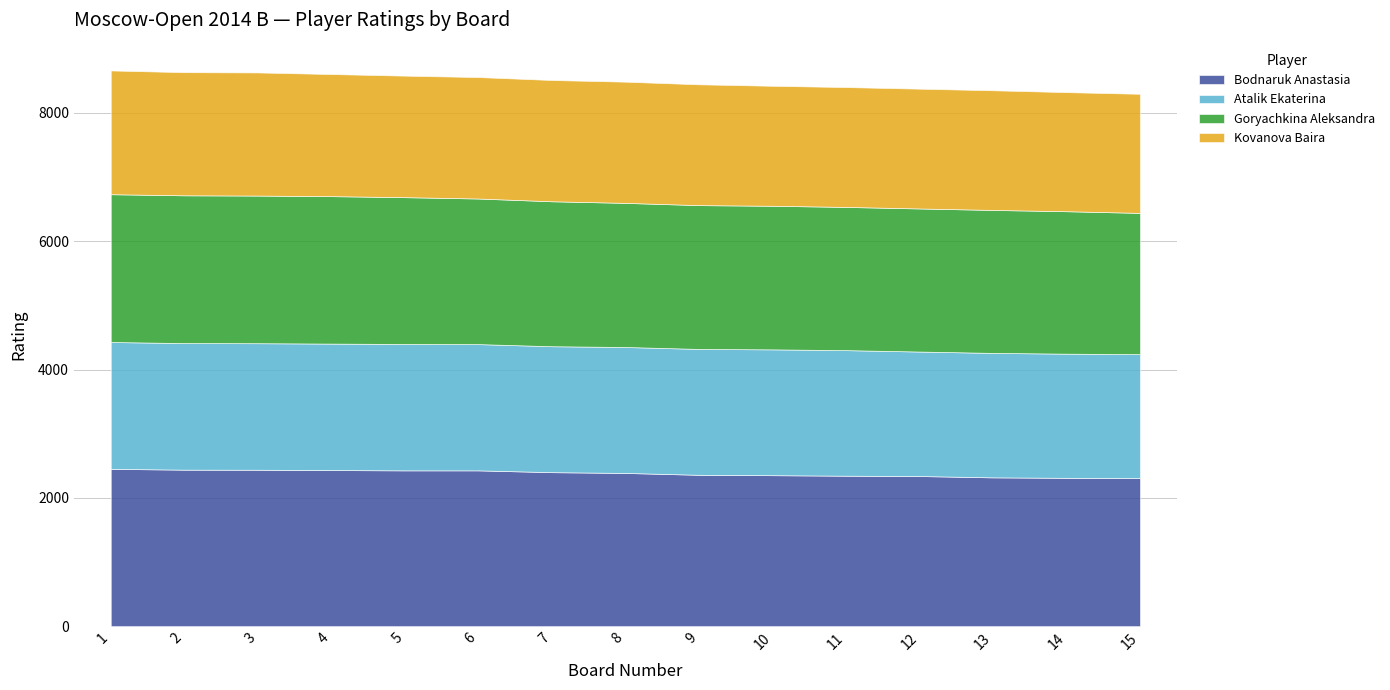

True or false: Goryachkina Aleksandra and Kovanova Baira intersect in this chart.

False